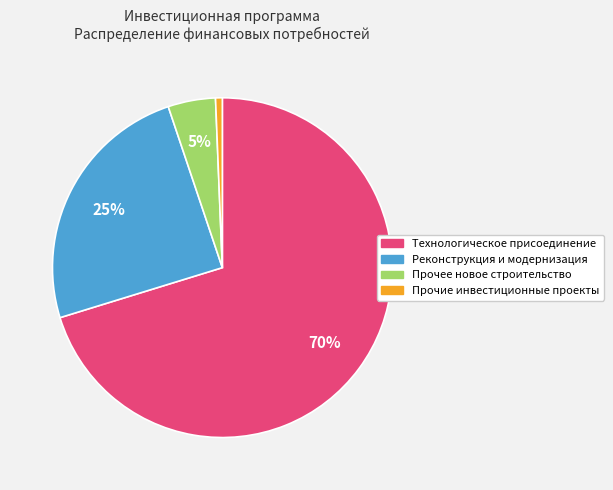

To the nearest percent, what is the average slice percentage?

25%